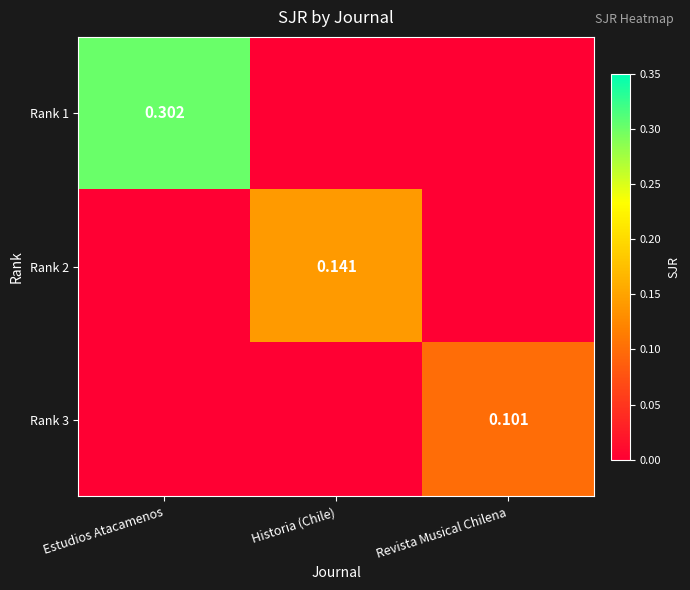

List the labels in order of Rank 3 value, smallest first.

Estudios Atacamenos, Historia (Chile), Revista Musical Chilena